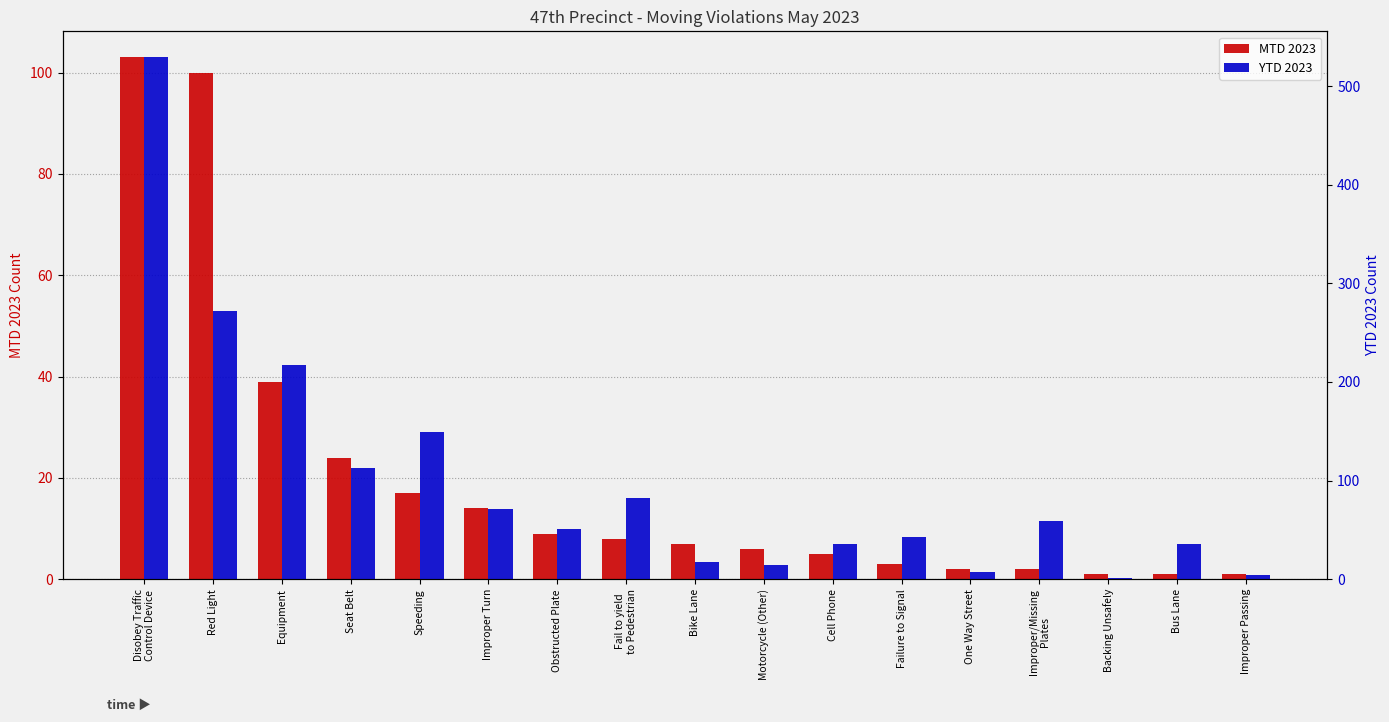

Reading right to left, transcribe all the data shown in this chart.

MTD 2023: 1	1	1	2	2	3	5	6	7	8	9	14	17	24	39	100	103
YTD 2023: 4	36	1	59	7	43	36	14	18	82	51	71	149	113	217	272	529